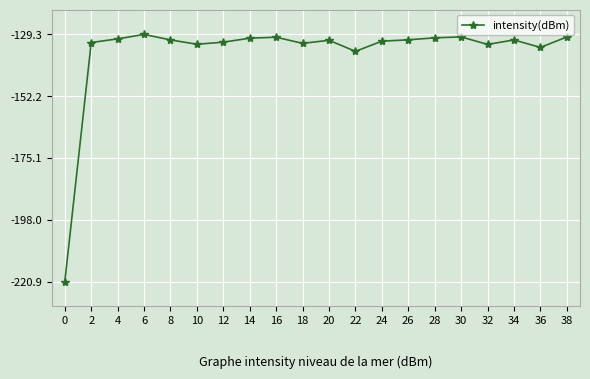

Does the chart have visible grid lines?

Yes